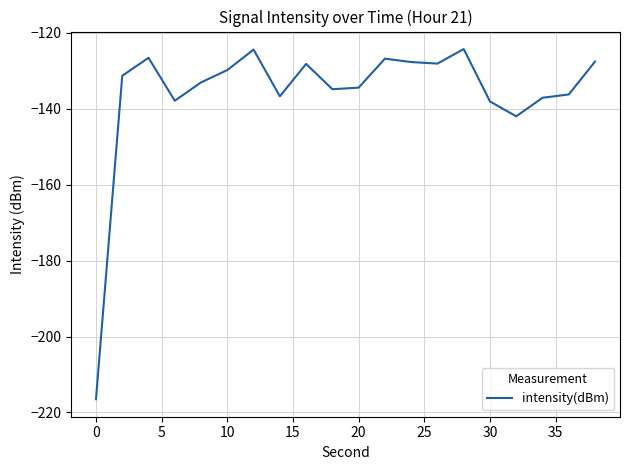

True or false: the data has more than 1 interior local peaks.

True